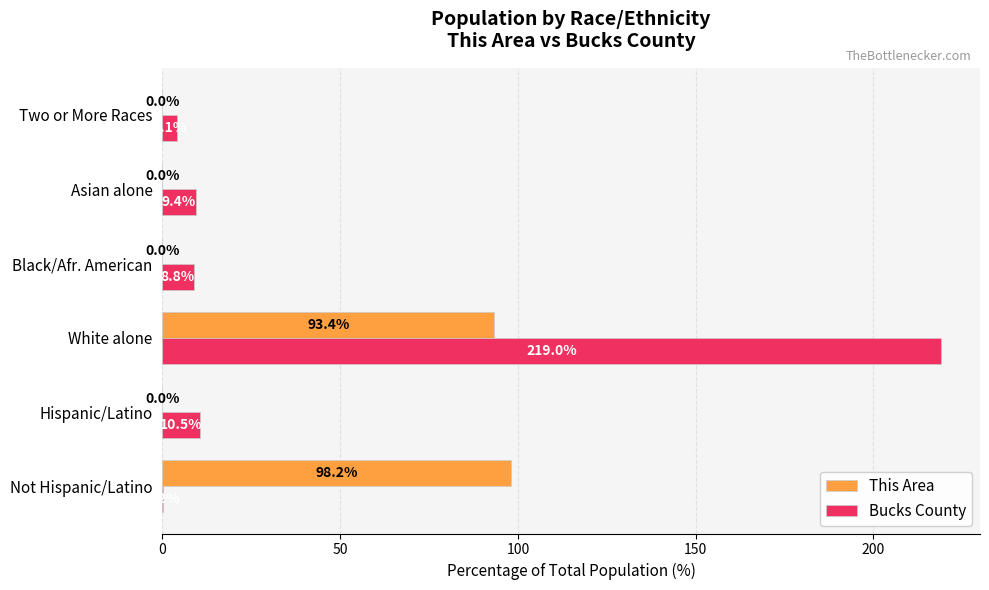

What are all the series names shown in the legend?

This Area, Bucks County